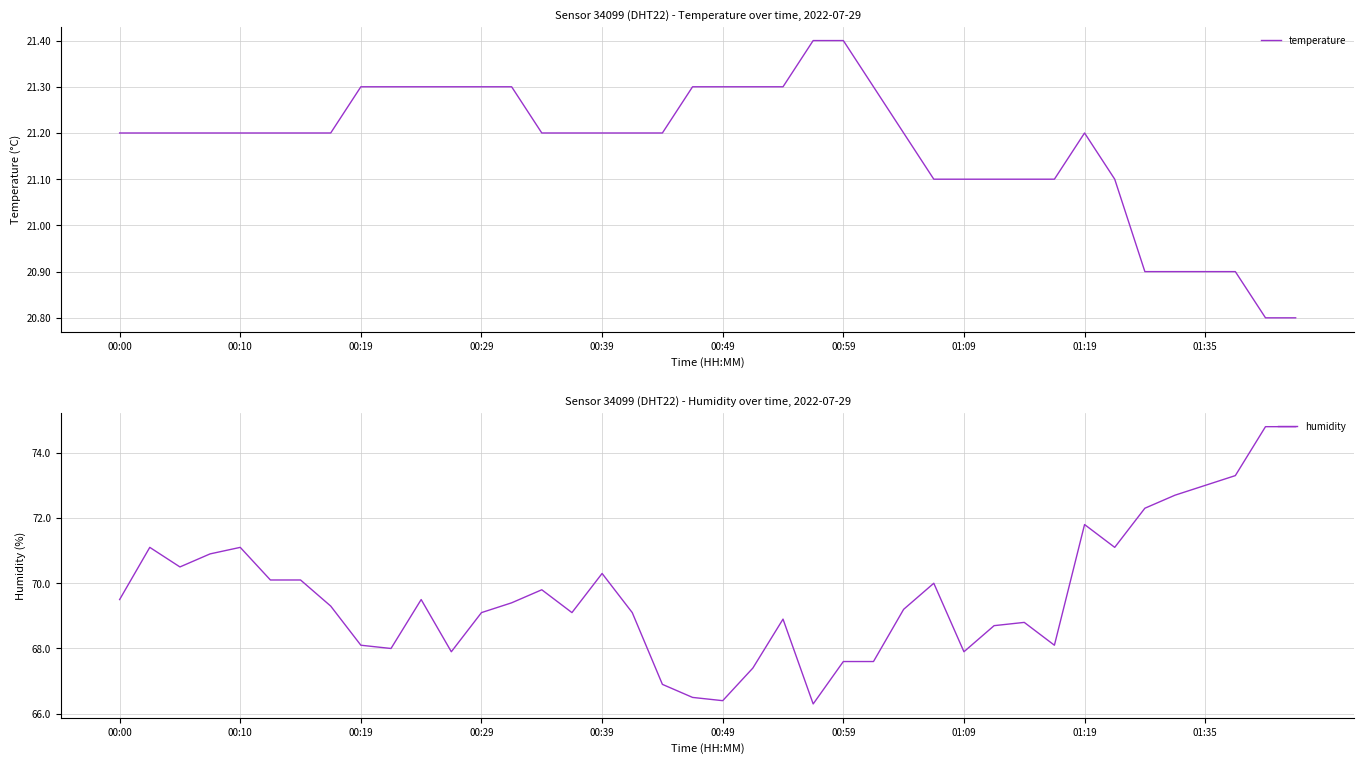

True or false: humidity and temperature cross at least once.

False